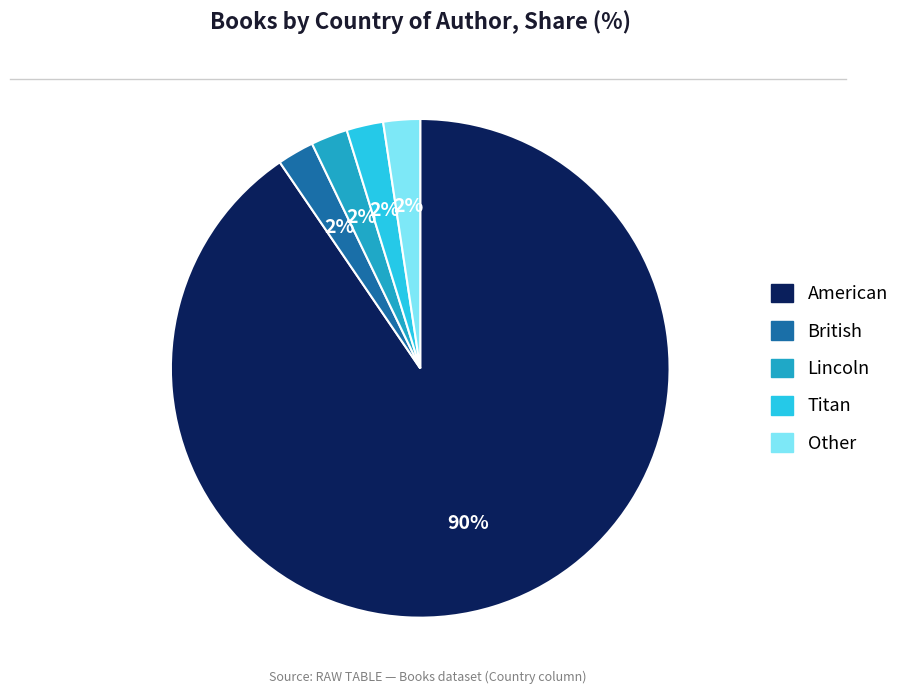

Is there a majority slice in this chart?

Yes